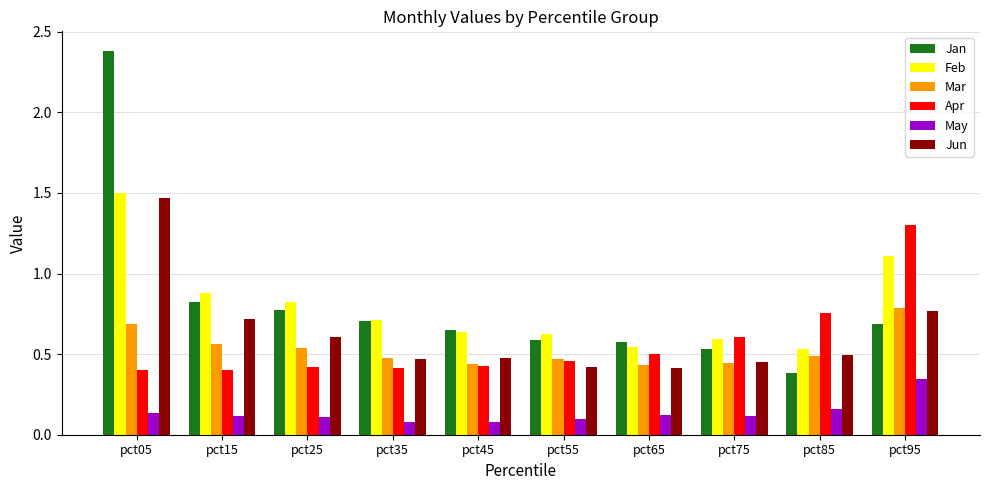

What is the sum of all Mar values?

5.3